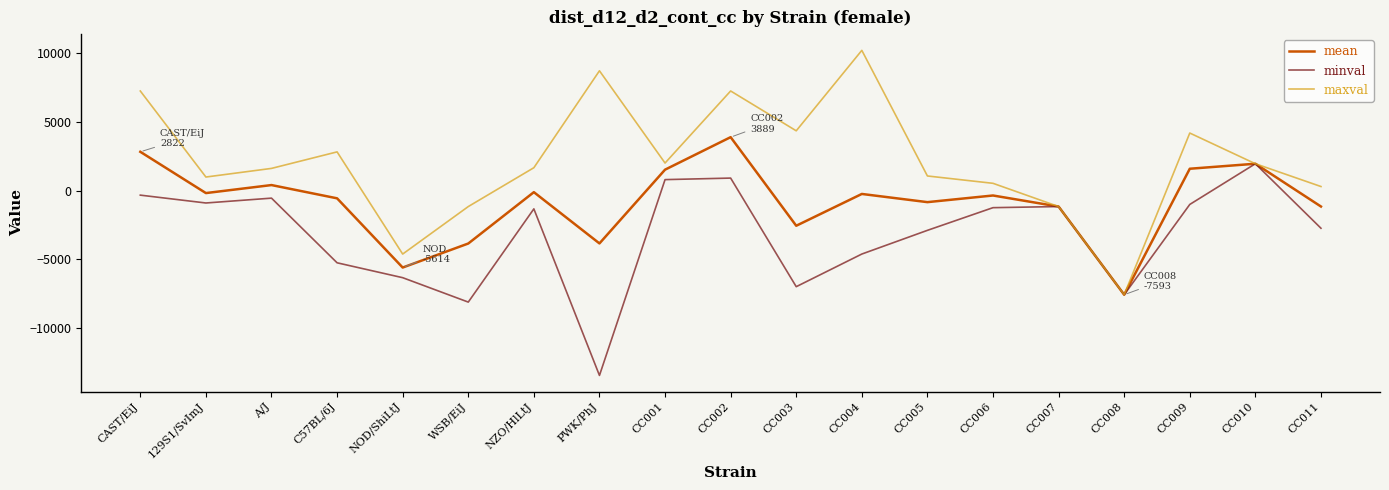

The minval series shows -4205.1 at CC011. True or false?

False